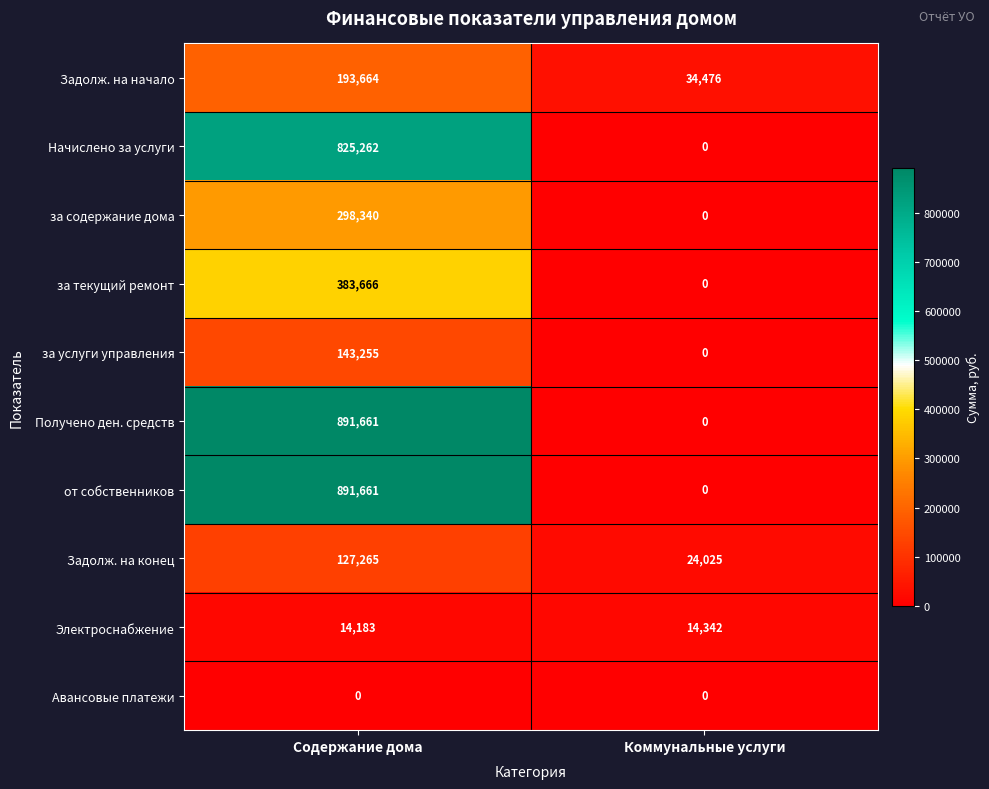

Reading right to left, list all the values displayed in this chart.

Задолж. на начало: 34476	193664
Начислено за услуги: 0	825262
за содержание дома: 0	298340
за текущий ремонт: 0	383666
за услуги управления: 0	143255
Получено ден. средств: 0	891661
от собственников: 0	891661
Задолж. на конец: 24025	127265
Электроснабжение: 14342	14183
Авансовые платежи: 0	0